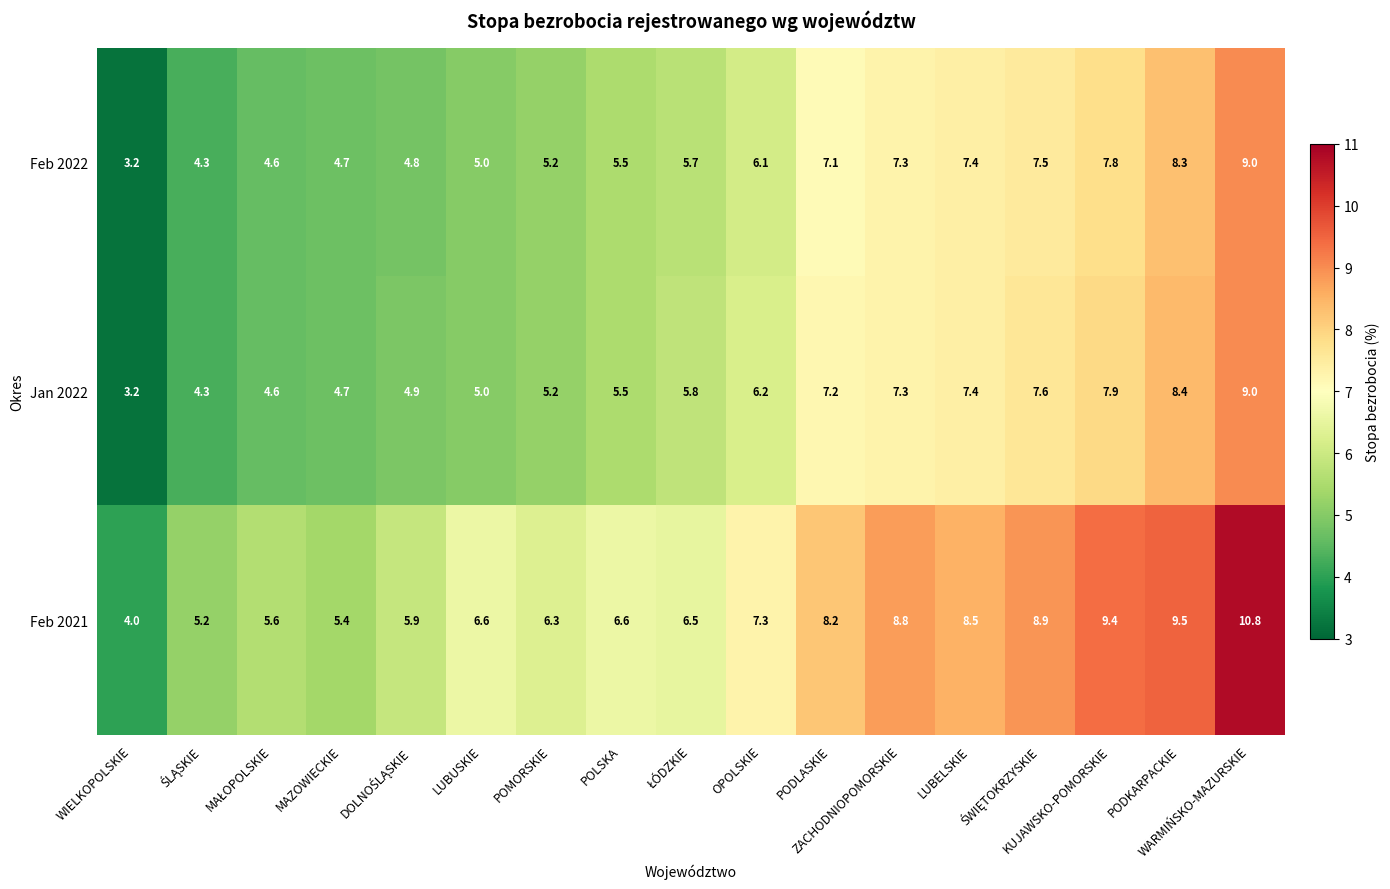

At which category is the sum across all series the highest?

WARMIŃSKO-MAZURSKIE